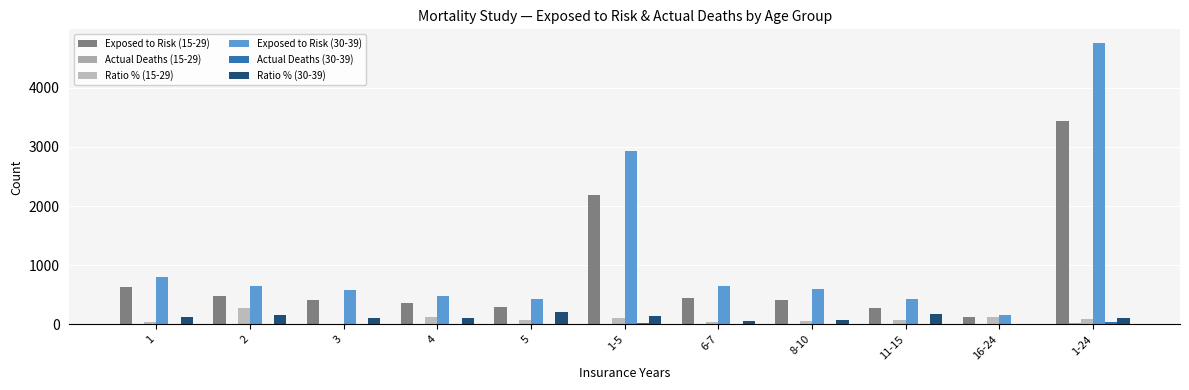

Rank the categories by Exposed to Risk (15-29) value from lowest to highest.

16-24, 11-15, 5, 4, 8-10, 3, 6-7, 2, 1, 1-5, 1-24